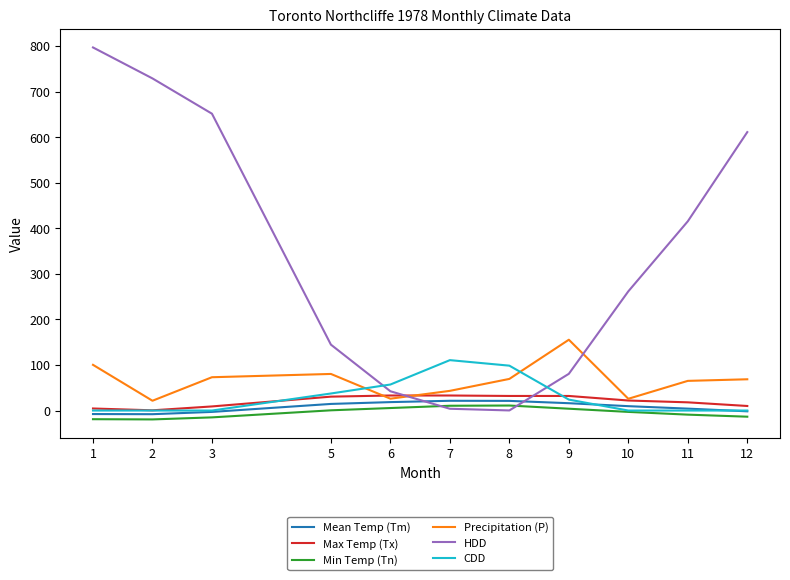

The value of CDD at 3 is 0.0. True or false?

True